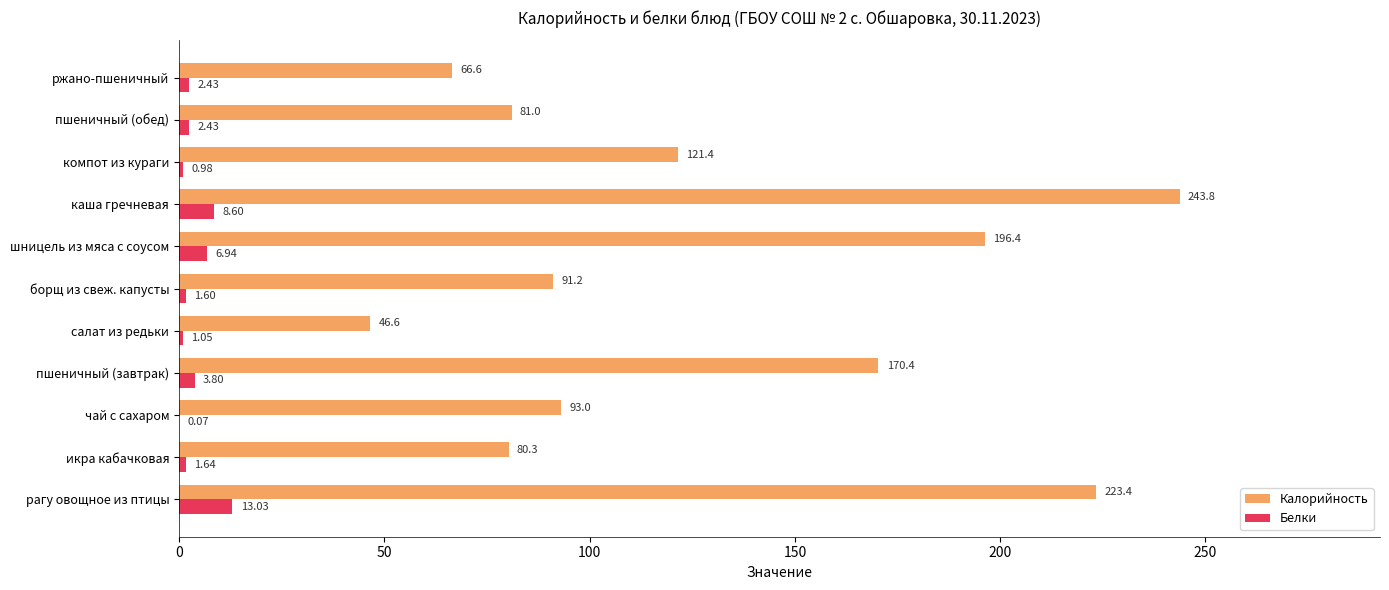

At which label does Калорийность reach its peak?

каша гречневая